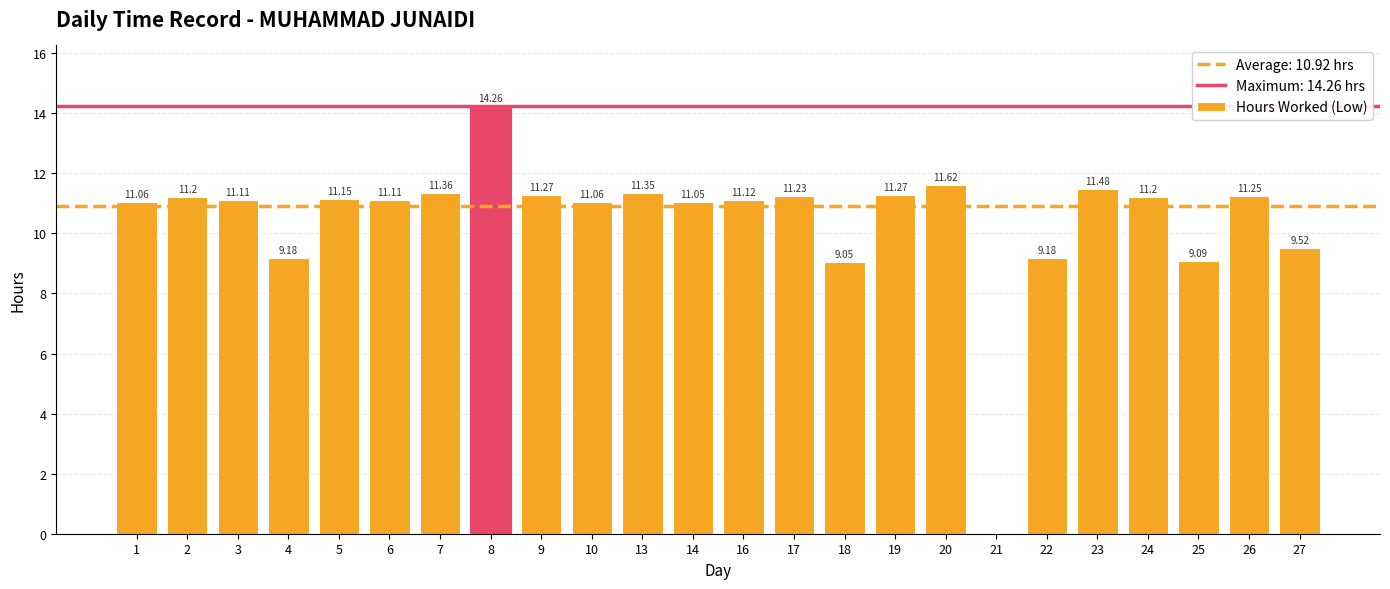

What is the ratio of the value at 10 to the value at 9?

1.0